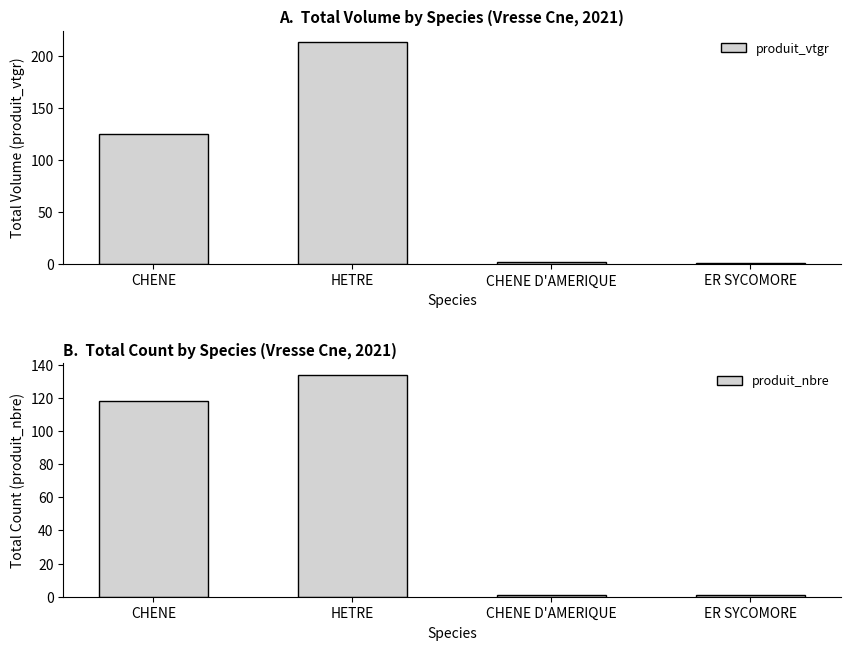

How many data points in produit_nbre are above 118?

1